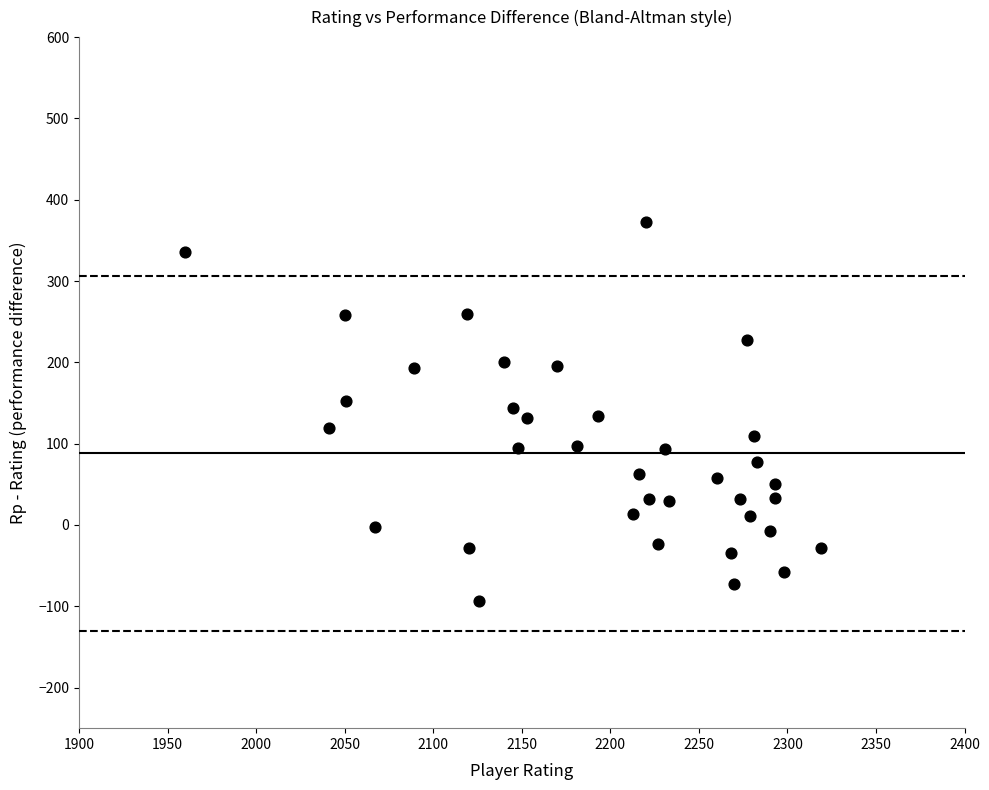

What is the range of Y values (max minus min)?

466